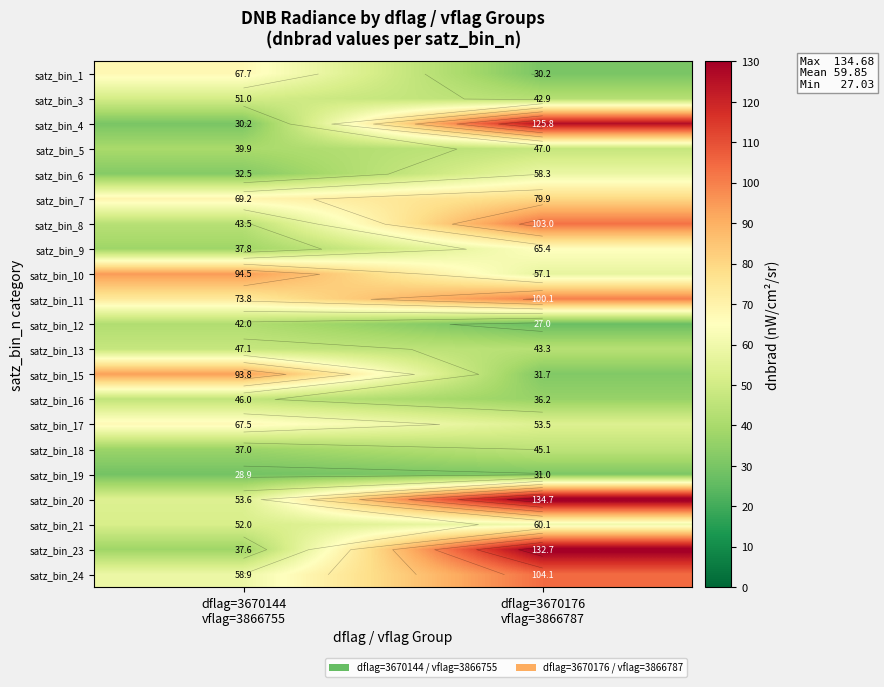

What is the smallest value displayed?

27.0